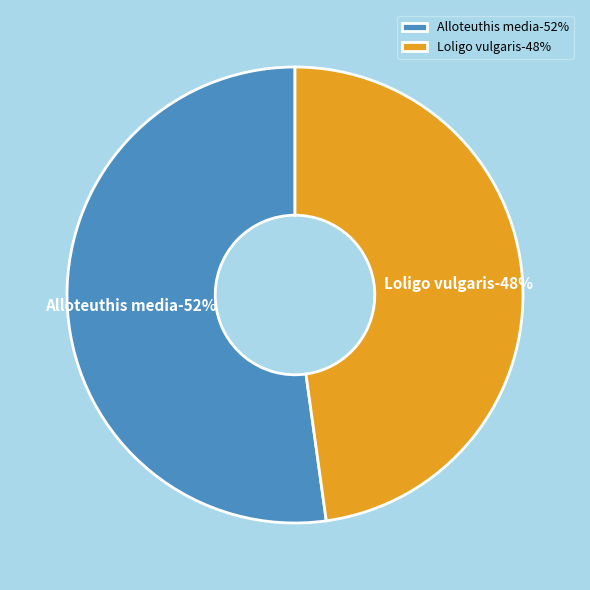

The Class: Cephalopoda (Loligo vulgaris) slice represents 48% of the pie. True or false?

True